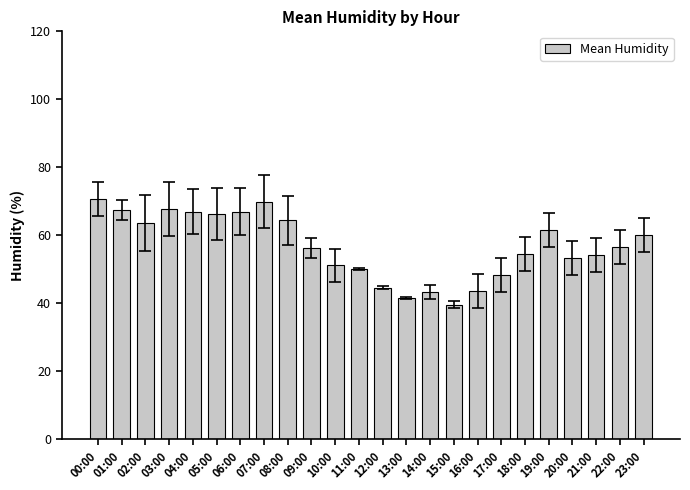

Which label corresponds to the smallest value in the chart?

15:00